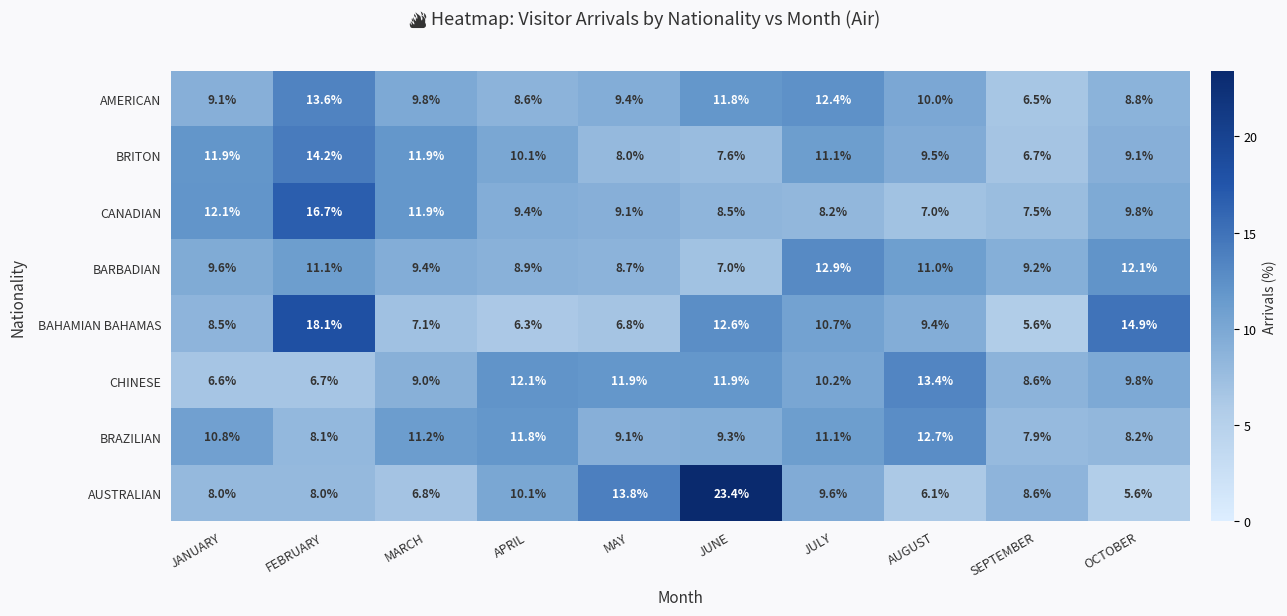

Read the CHINESE value at MAY.

11.9